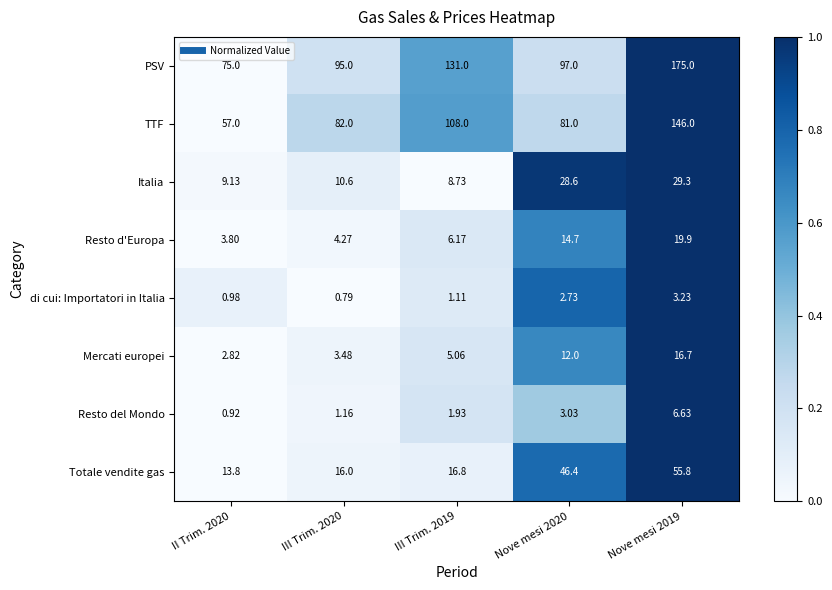

How many categories are shown in the chart?

5